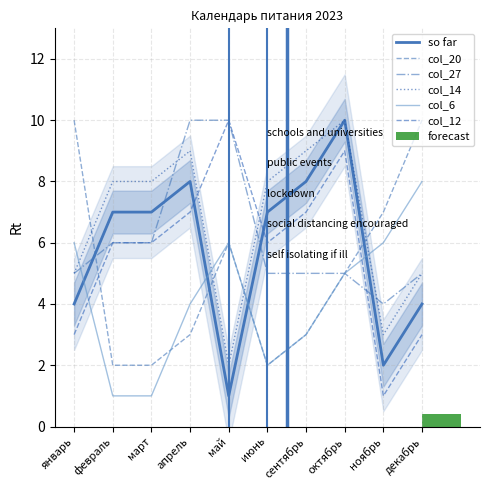

What is the minimum value for col_14?

2